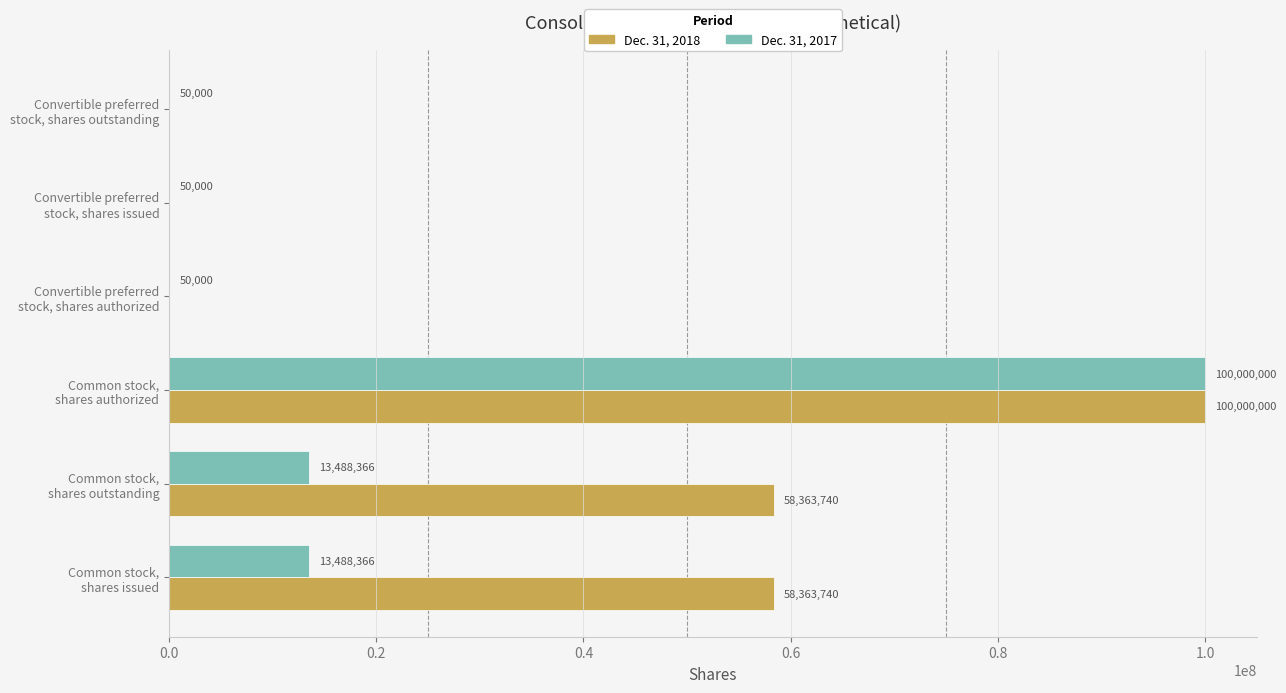

Which series has the largest total across all categories?

Dec. 31, 2018